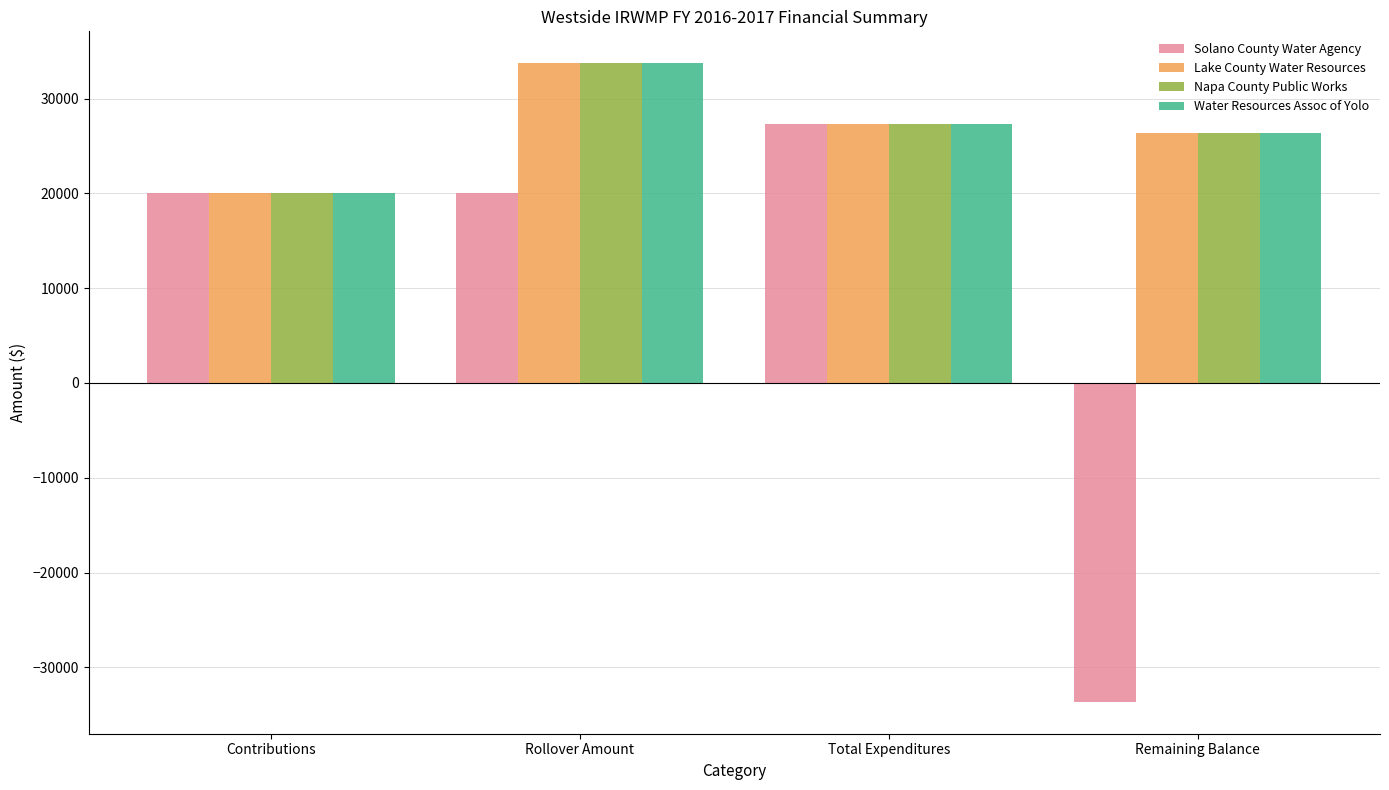

Which label corresponds to the smallest value in the chart?

Remaining Balance